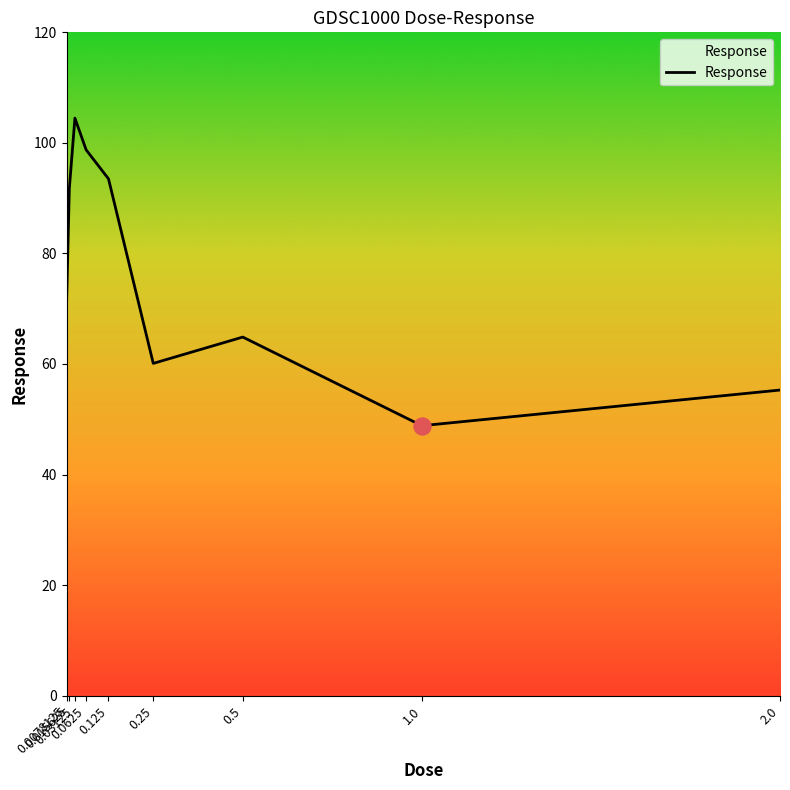

What is the ratio of the value at 0.0078125 to the value at 0.125?

0.8